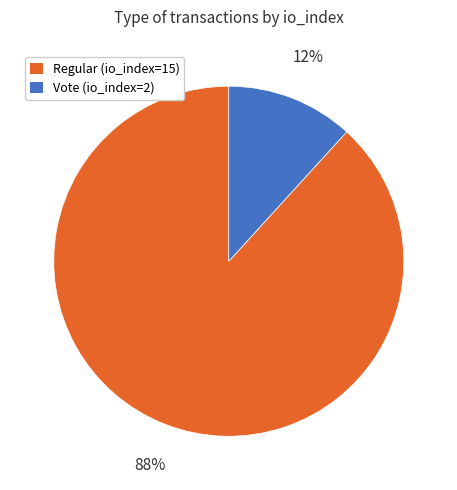

Does Vote (io_index=2) account for over 50% of the chart?

No